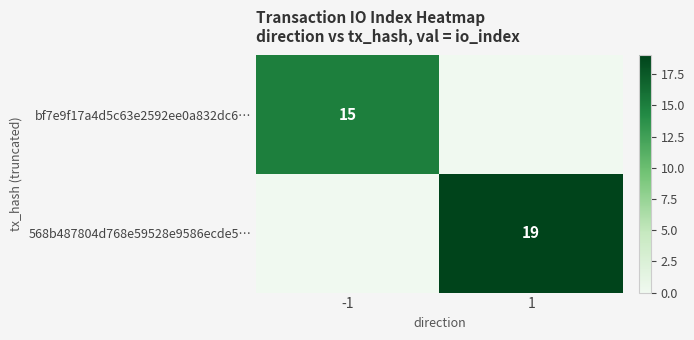

The value of 568b487804d768e59528e9586ecde5… at 1 is 19. True or false?

True